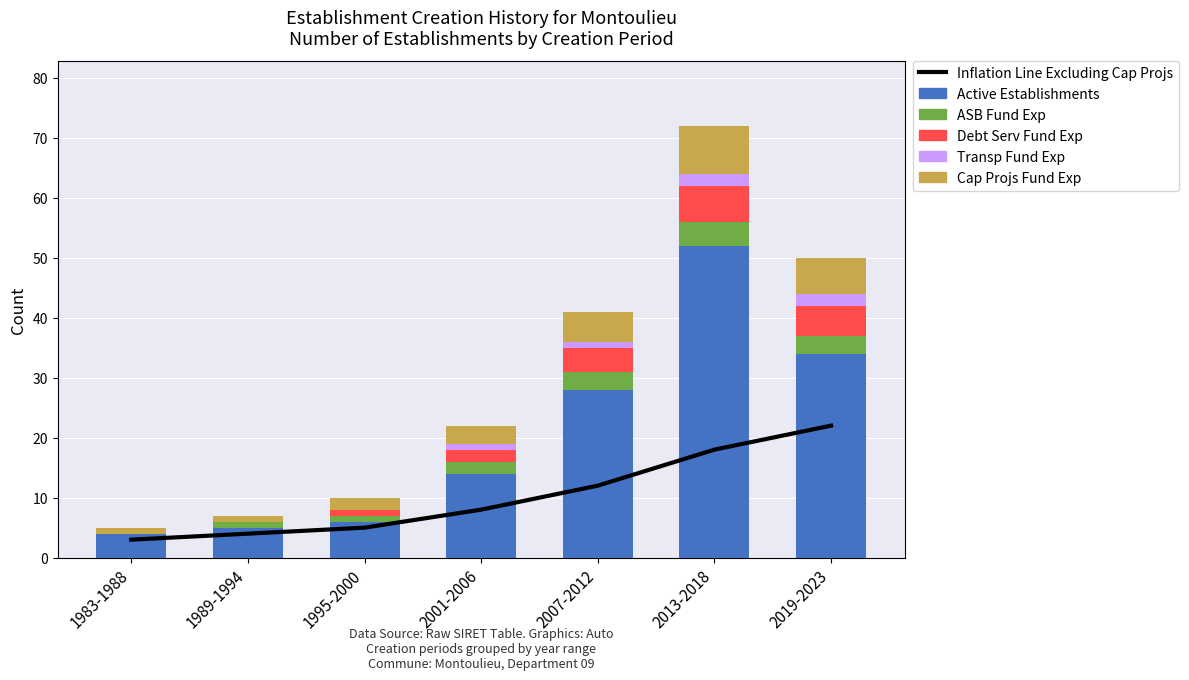

What is the average value of the Debt Serv Fund Exp series?

3